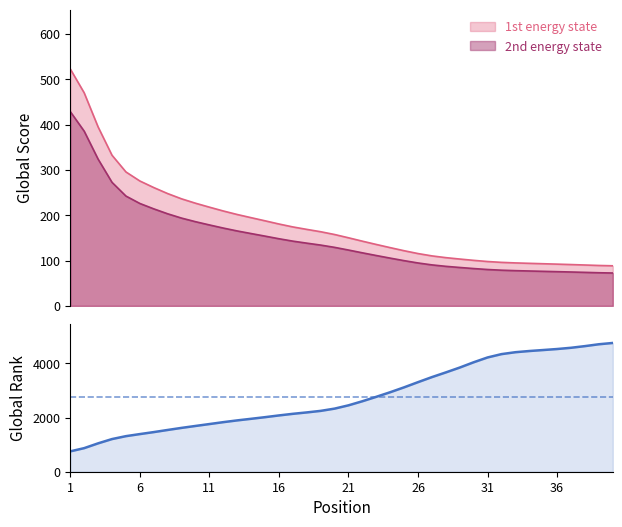

True or false: the data shows 4325.1 at 22.

False